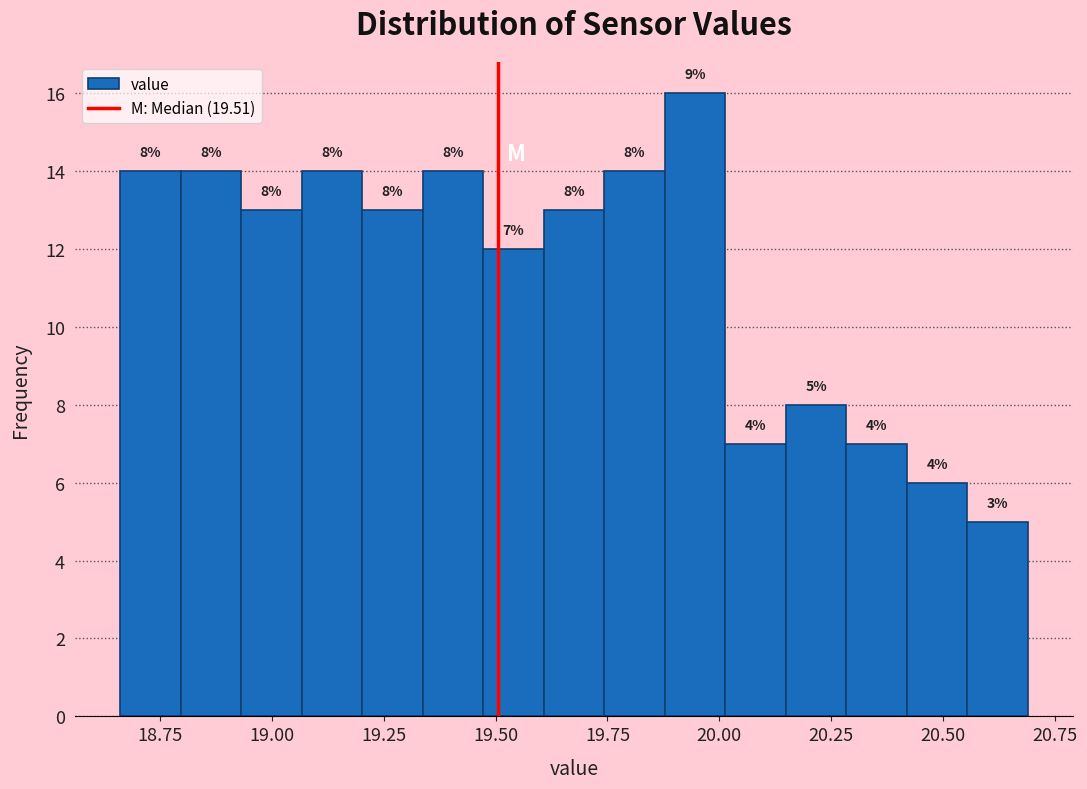

Read against the x-axis, roughly where is the centre of the tallest bar?

19.95